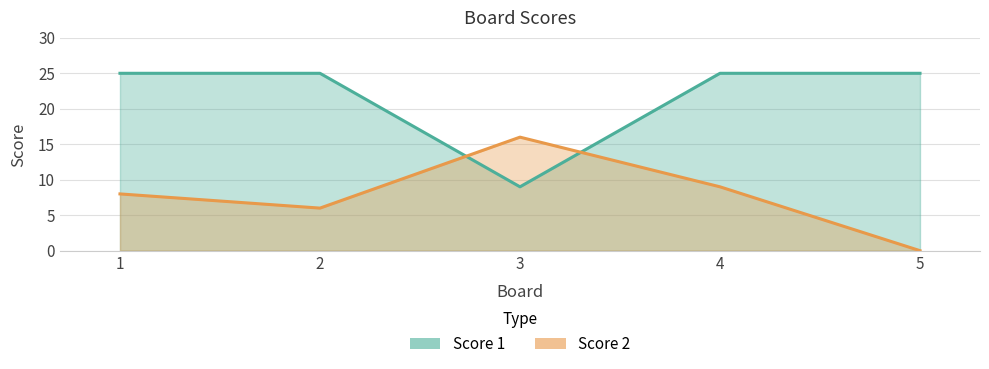

In Score 1, how many points are lower than both neighbors (excluding endpoints)?

1